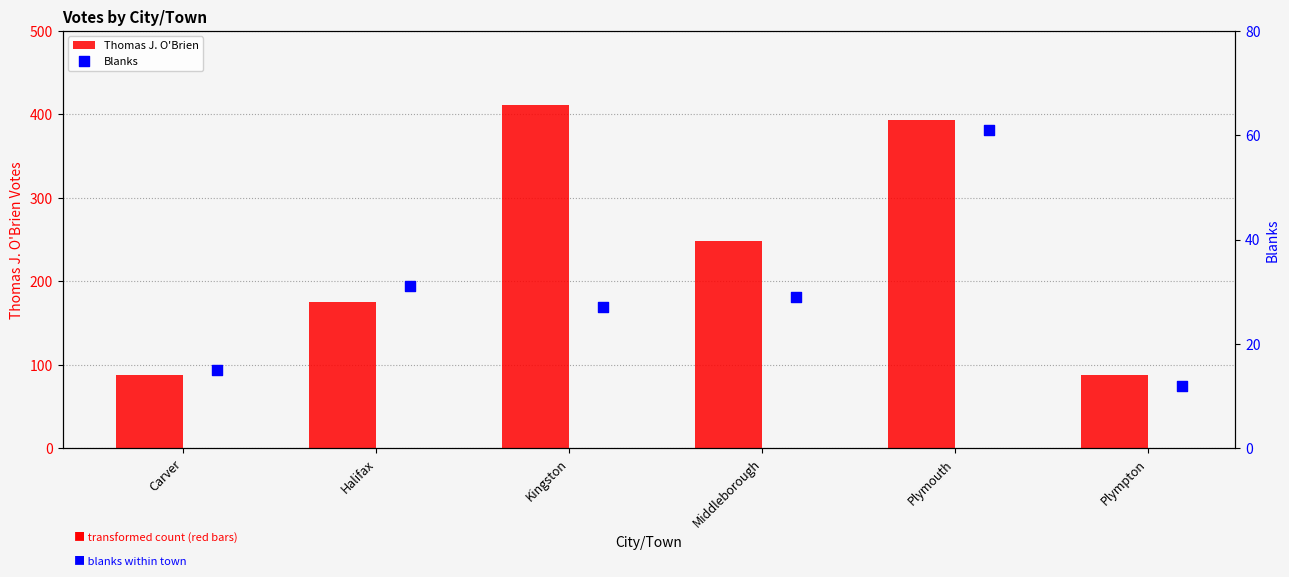

What is the difference between the maximum and minimum values in the Thomas J. O'Brien series?

323